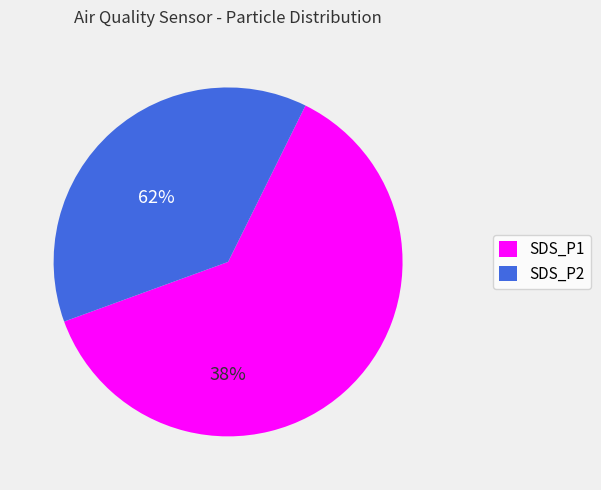

What is the change in value from SDS_P1 to SDS_P2?

-7.1